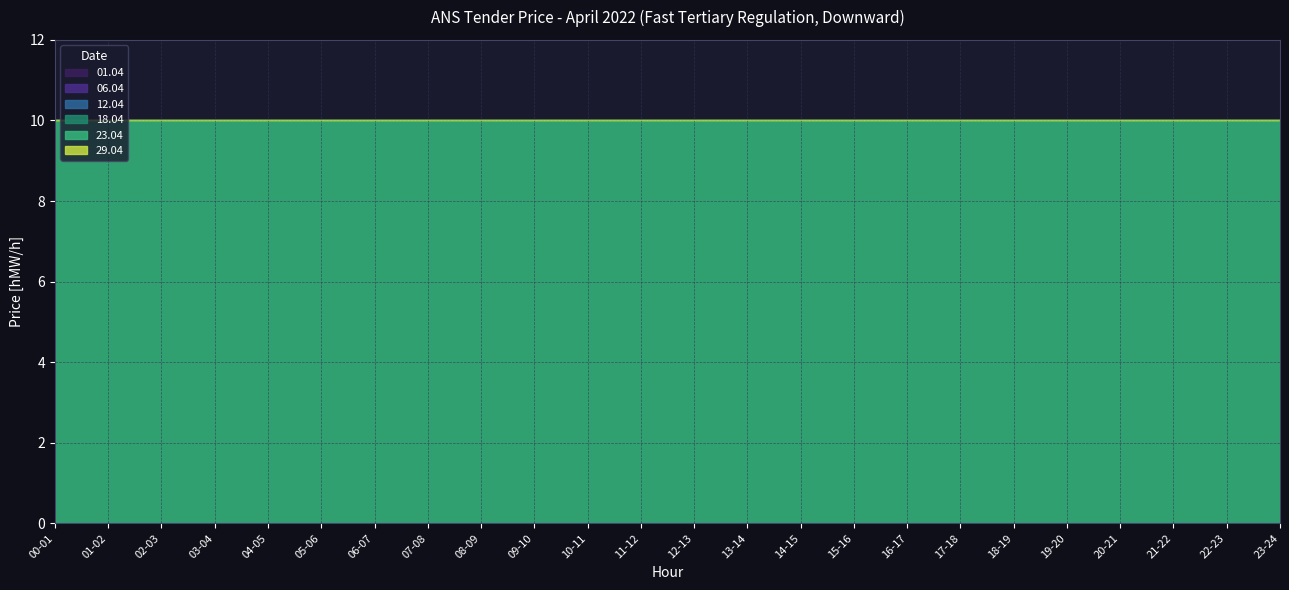

What position from the left is 15-16?

16